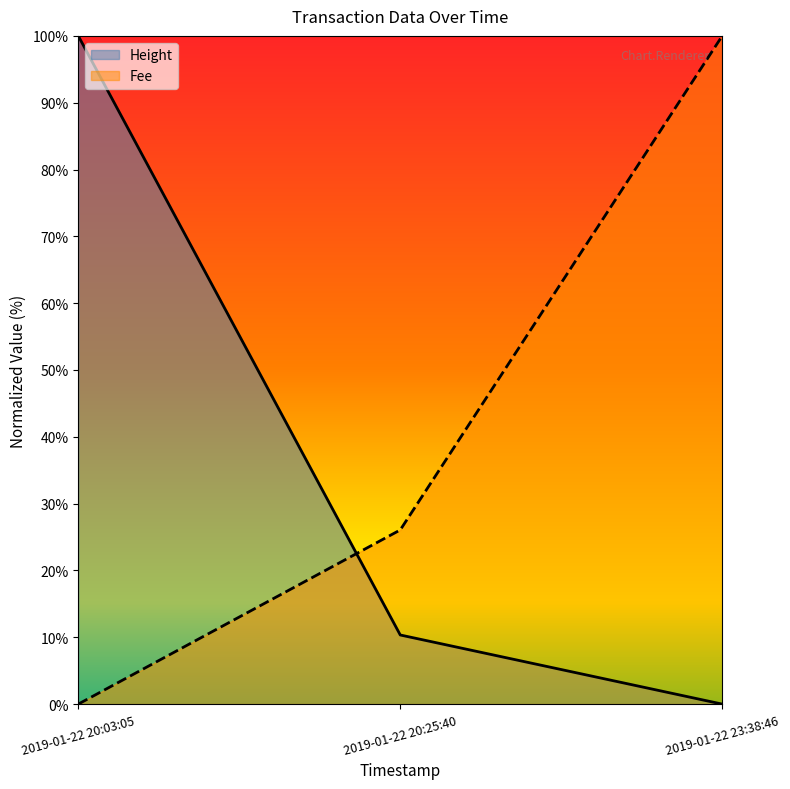

List the labels in order of Height value, smallest first.

2019-01-22 23:38:46, 2019-01-22 20:25:40, 2019-01-22 20:03:05